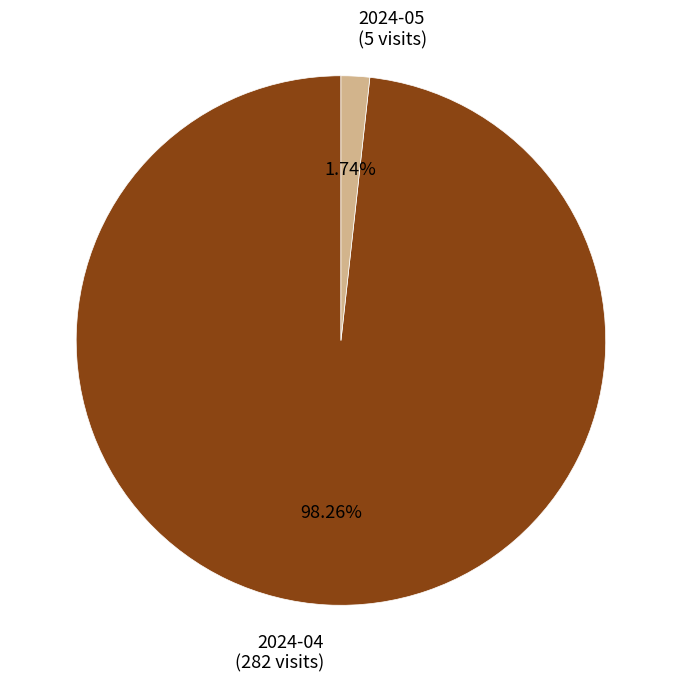

How many segments does this pie chart have?

2